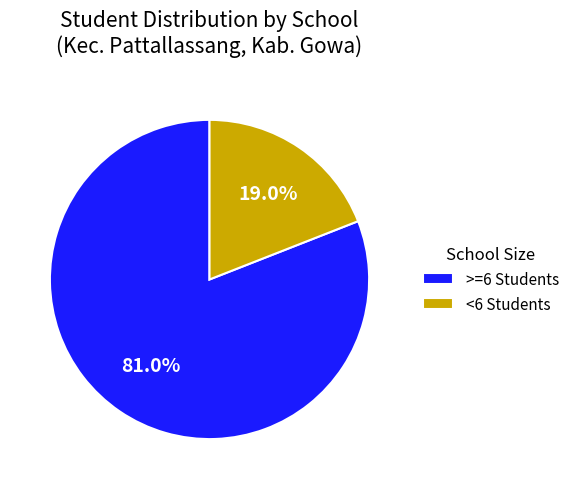

What is the ratio of the value at >=6 Students to the value at <6 Students?

4.3